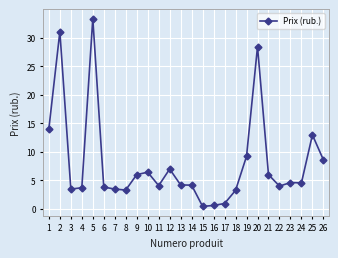

What is the value of the 3rd point from the left?

3.5